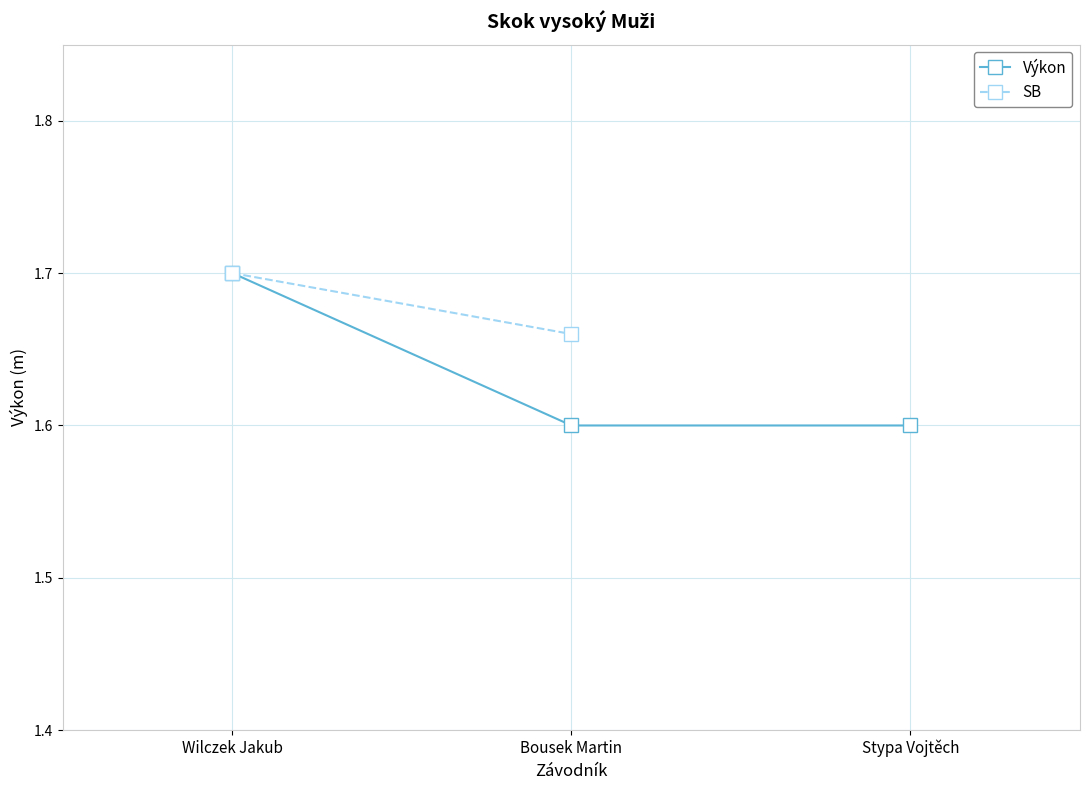

Where is the data nearest to the value 1?

Bousek Martin